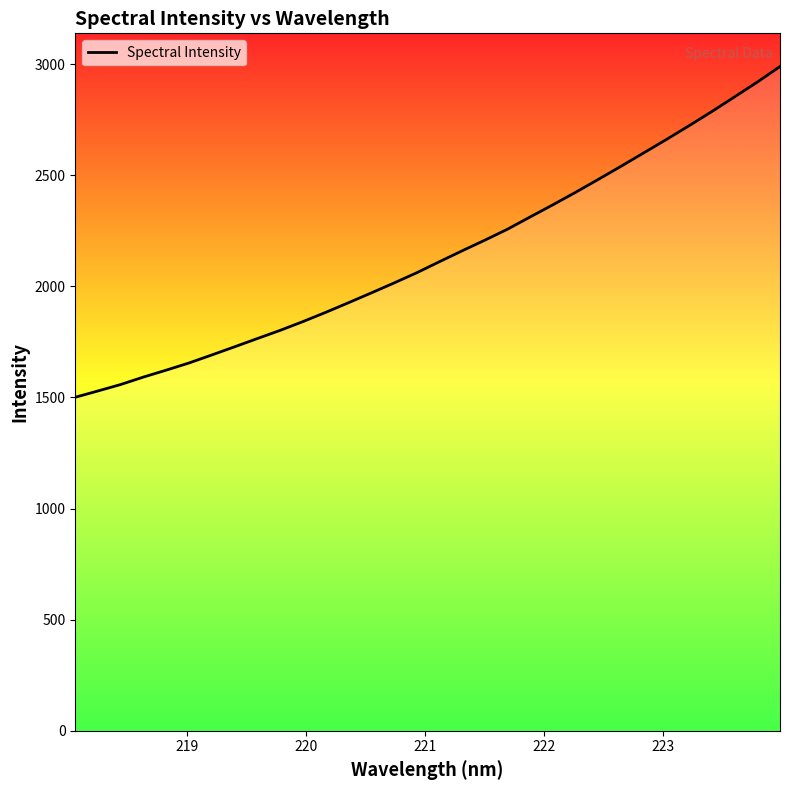

What is the smallest value displayed?

1500.7